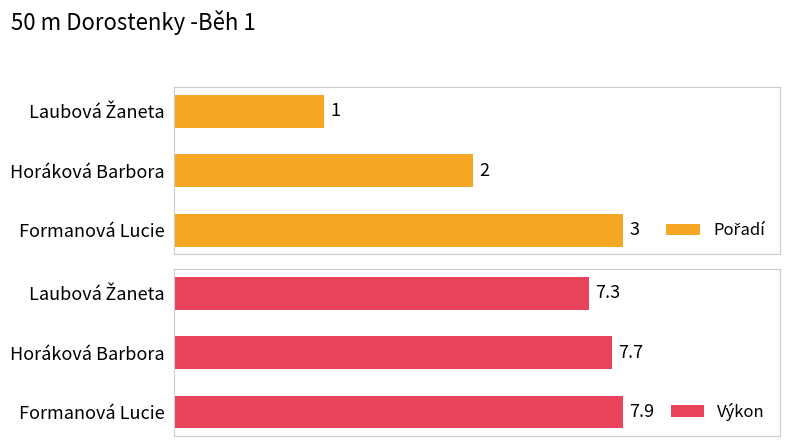

At which label does Výkon reach its peak?

Formanová Lucie